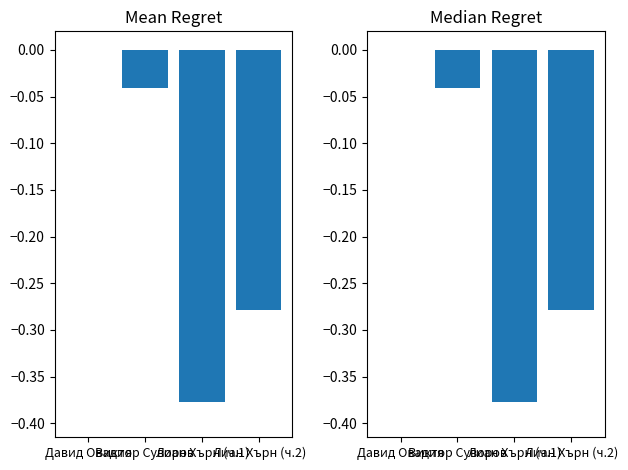

How many groups of bars are there?

4